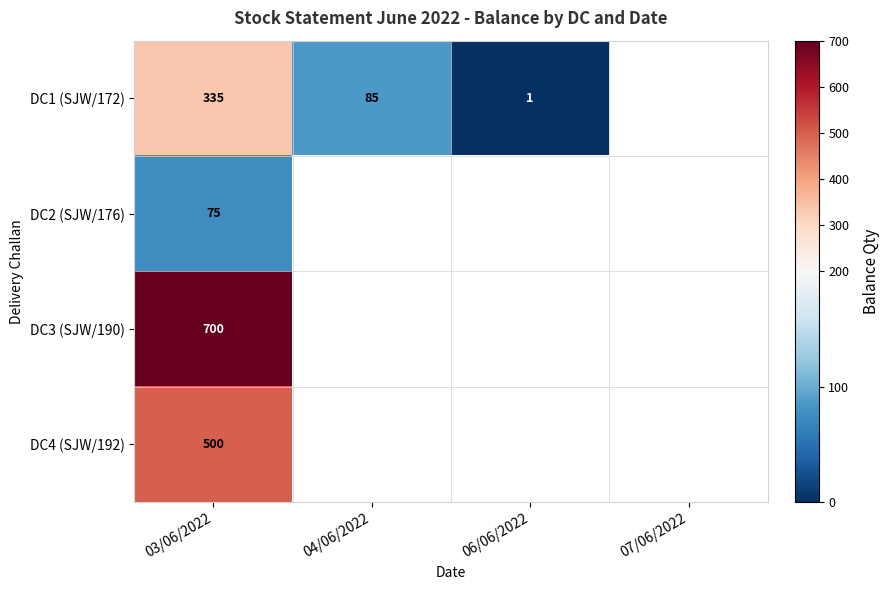

Between 03/06/2022 and 06/06/2022, which is larger?

03/06/2022